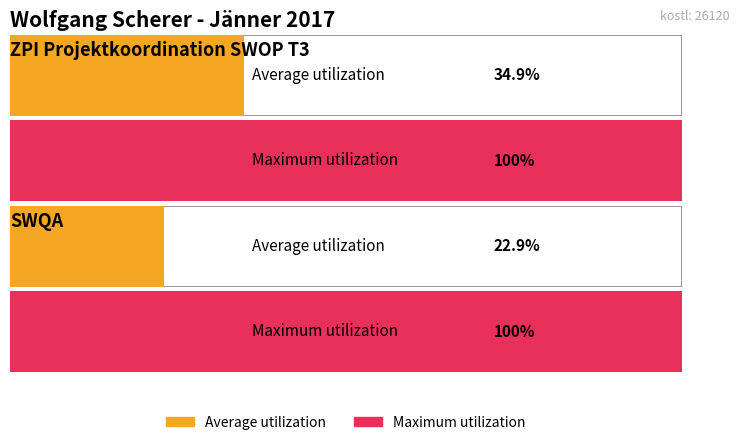

List the series in order of their peak value, lowest first.

Average utilization, Maximum utilization